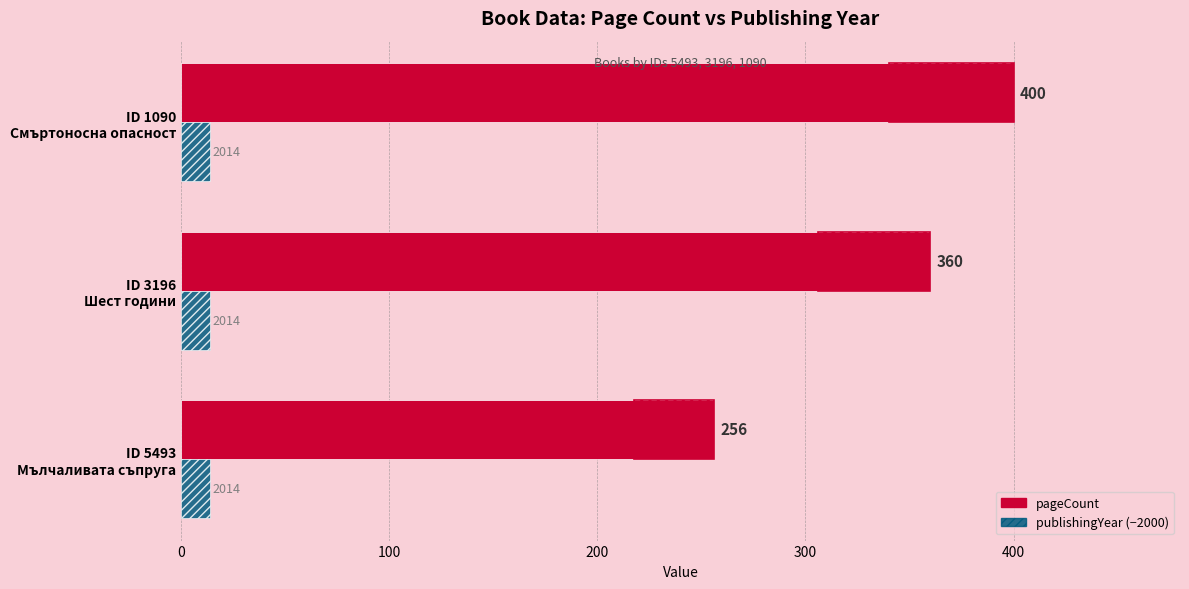

Which has a higher value, ID 3196 Шест години or ID 5493 Мълчаливата съпруга?

ID 3196 Шест години